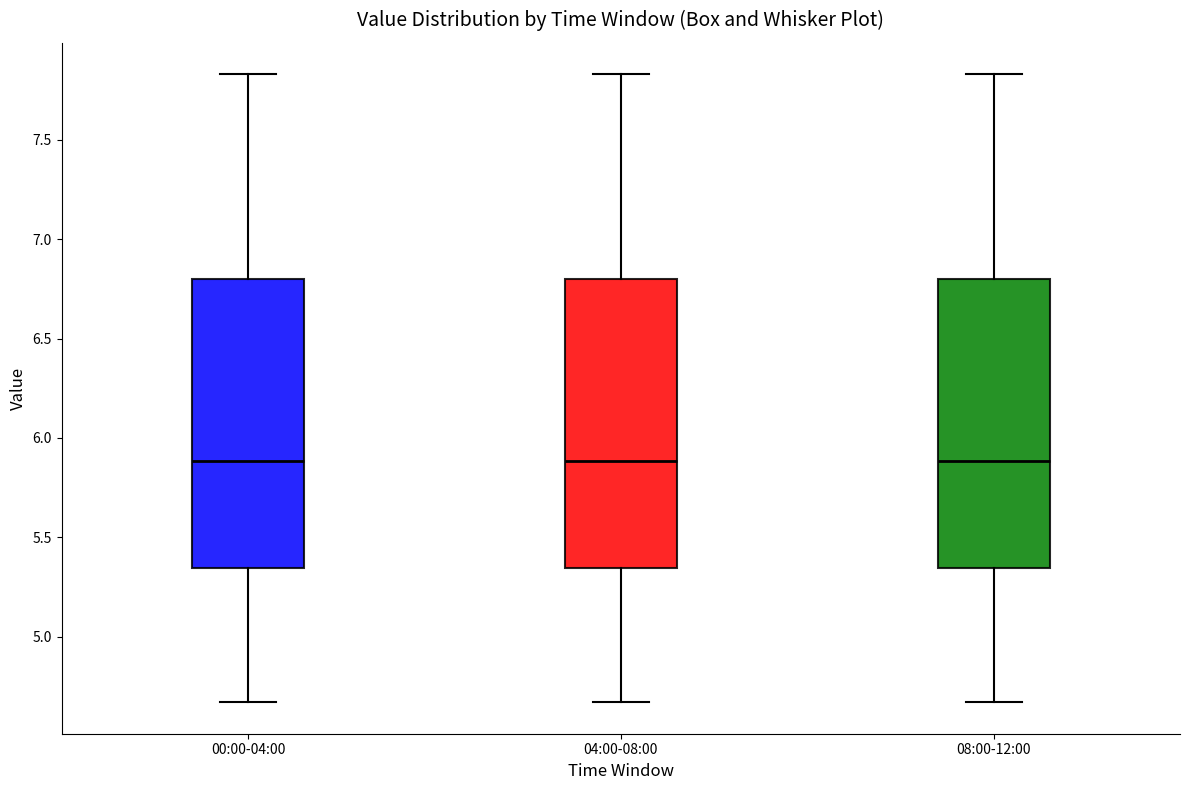

Where is the lower edge of the box for 08:00-12:00 on the y-axis? The values are not printed on the chart, so give them approximately, as read against the axis.

5.35